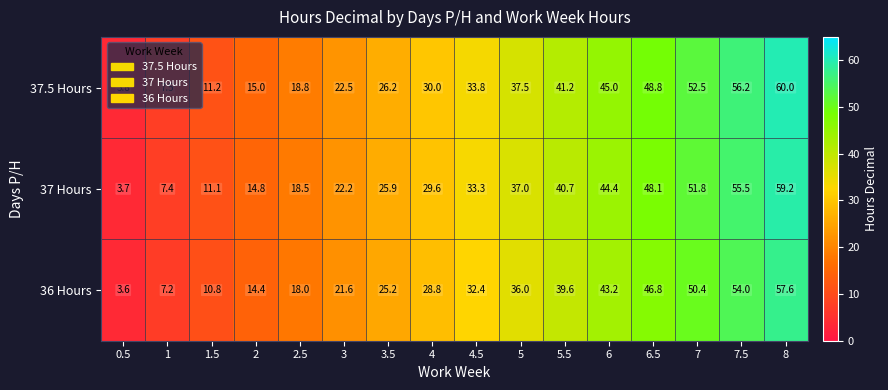

List the series in order of their peak value, lowest first.

36 Hours, 37 Hours, 37.5 Hours